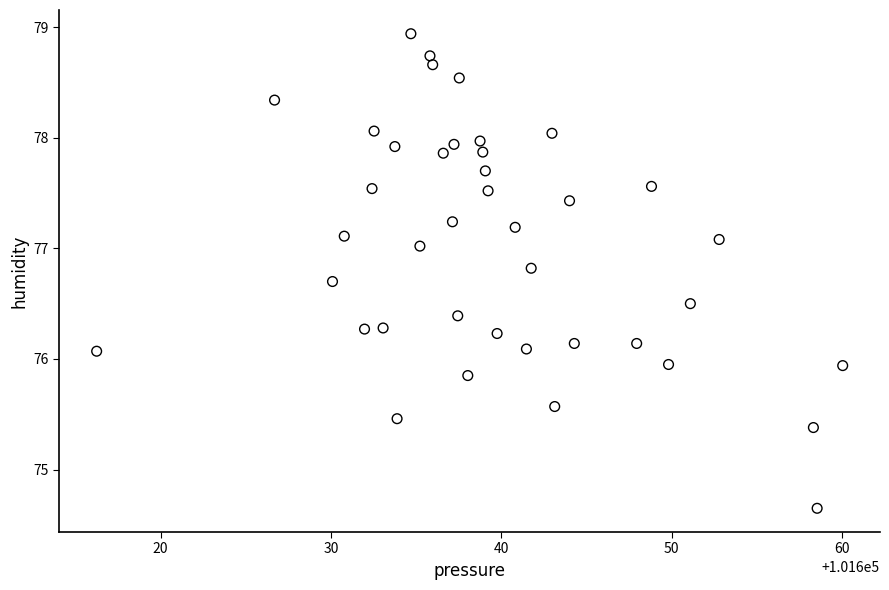

What is the range of X values (max minus min)?

43.8